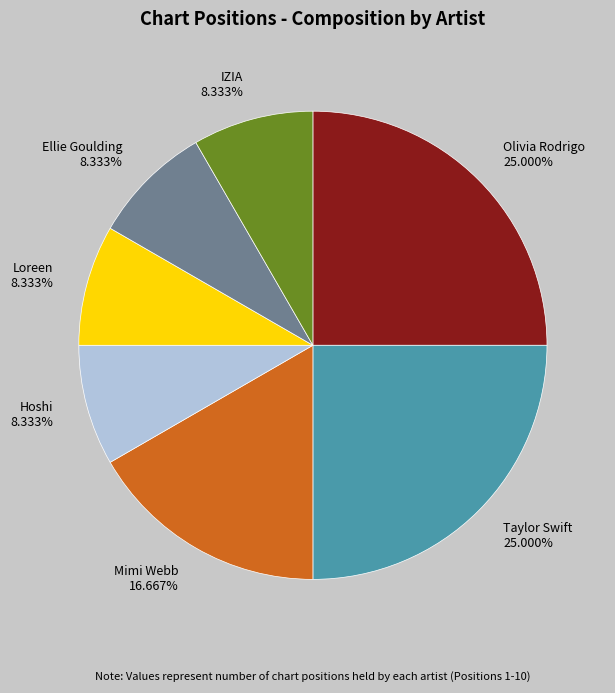

To the nearest percent, what percentage of the pie is Taylor Swift?

25%